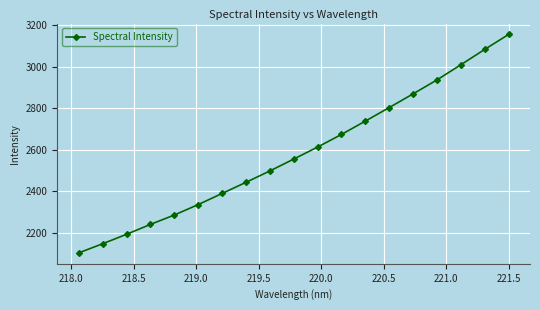

What is the sum of all values?

49092.8